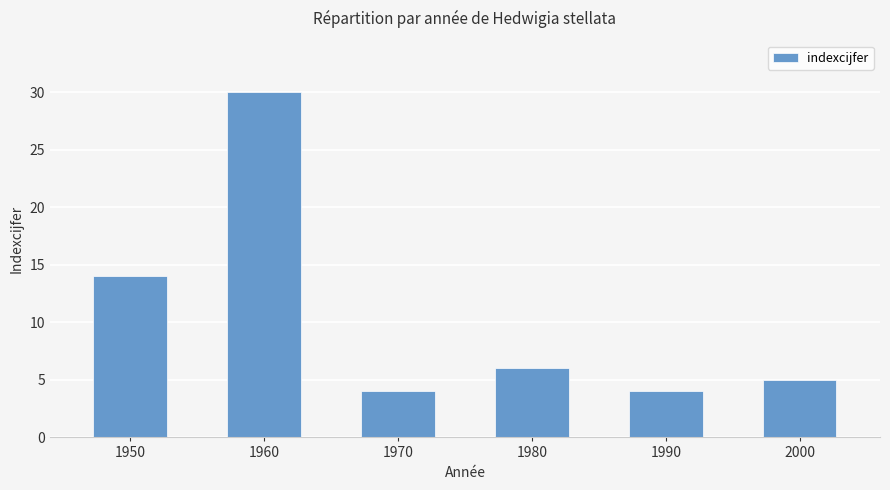

Count the number of data series in this chart.

1